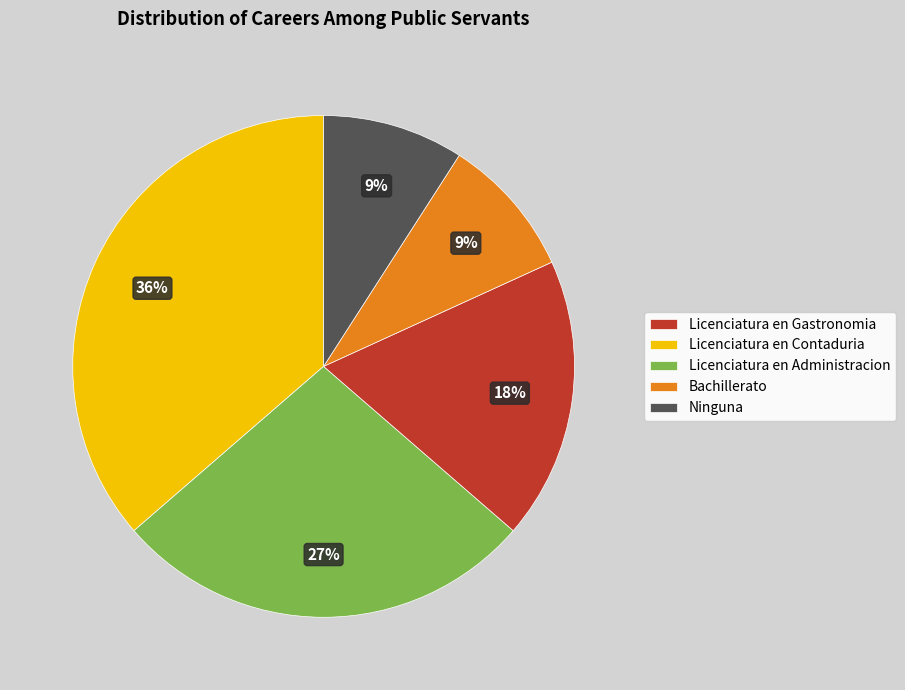

Is it true that Ninguna is 9% of the pie?

True